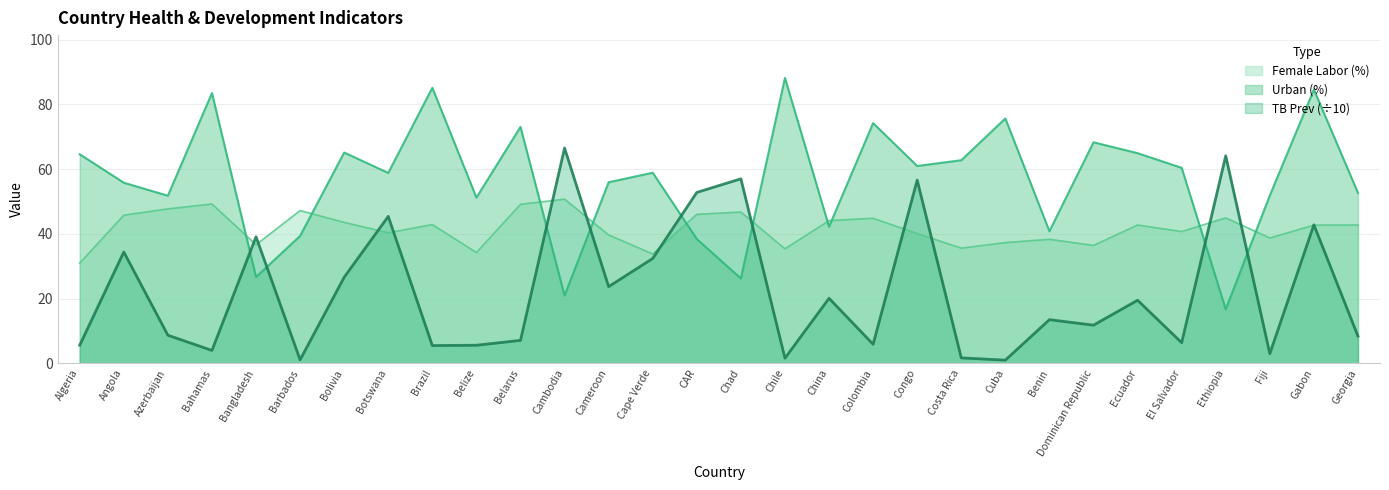

What is the difference between the highest and lowest values at Cape Verde?

26.5